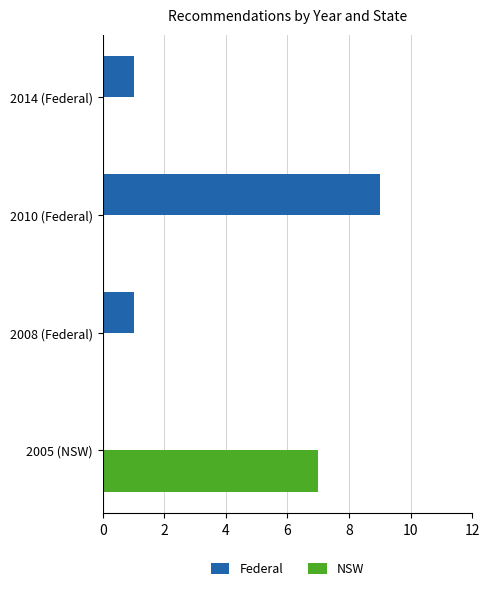

What is the total value across all series at 2005 (NSW)?

7